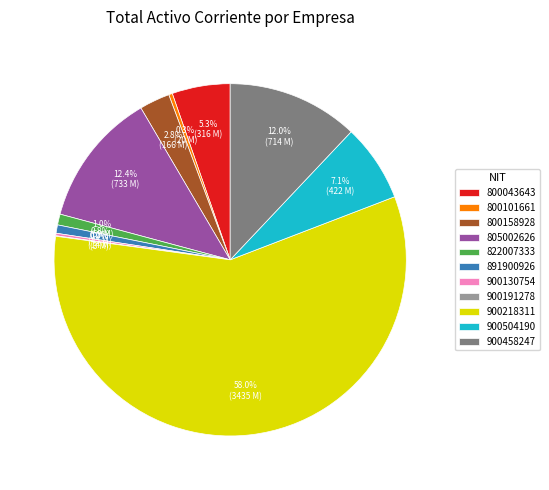

Between 900458247 and 900504190, which is larger?

900458247